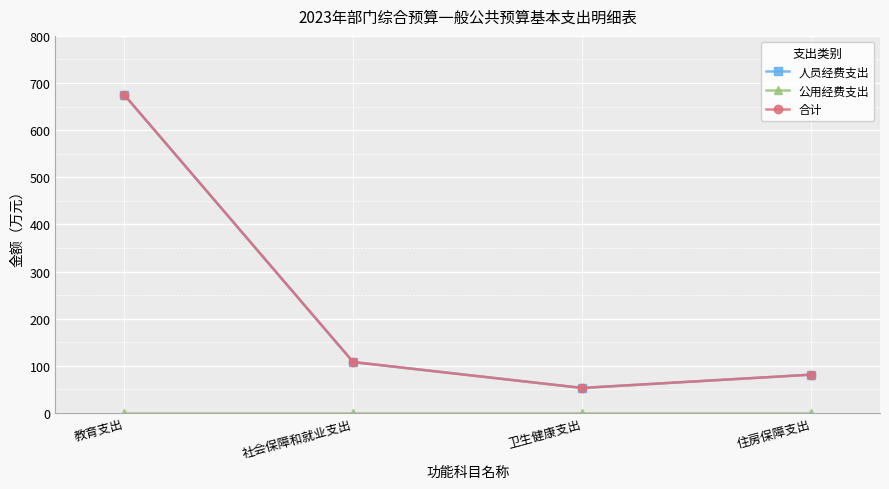

Is this an area chart (filled region under the line)?

No